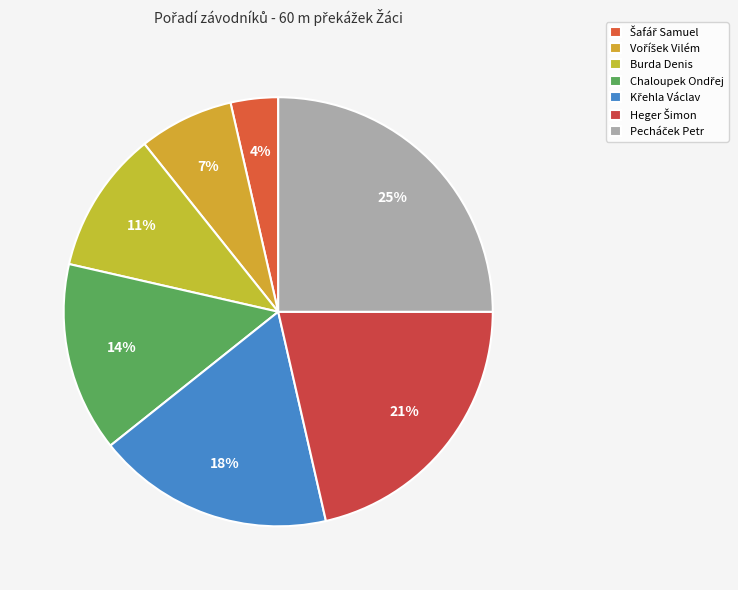

Approximately how many times larger is the value at Křehla Václav compared to Chaloupek Ondřej?

1.2